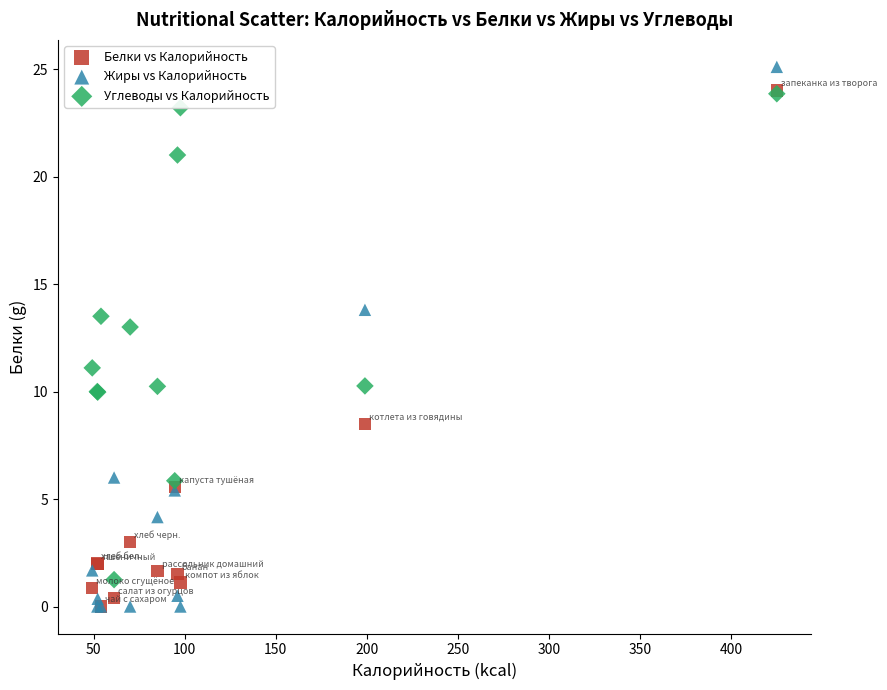

What are all the series names shown in the legend?

Белки vs Калорийность, Жиры vs Калорийность, Углеводы vs Калорийность